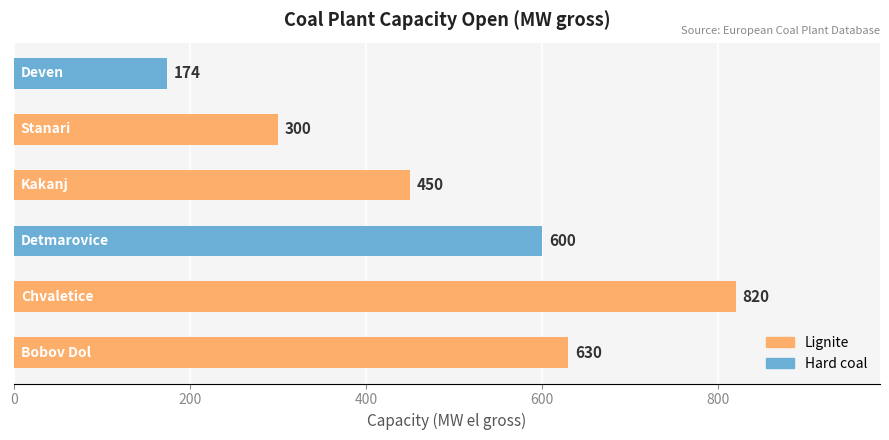

What is the greatest value displayed?

820